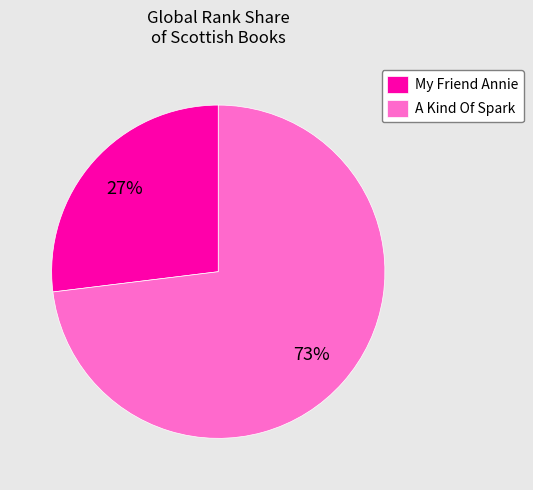

Which category has the biggest portion of the pie?

A Kind Of Spark